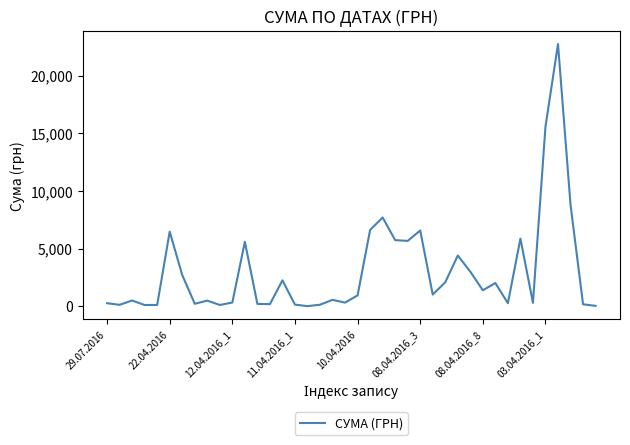

What is the greatest value displayed?

22733.0